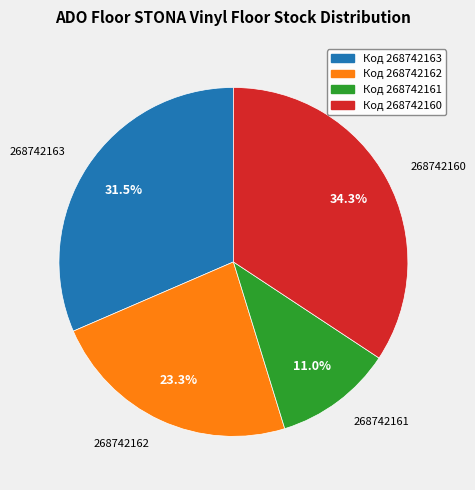

Is there a majority slice in this chart?

No